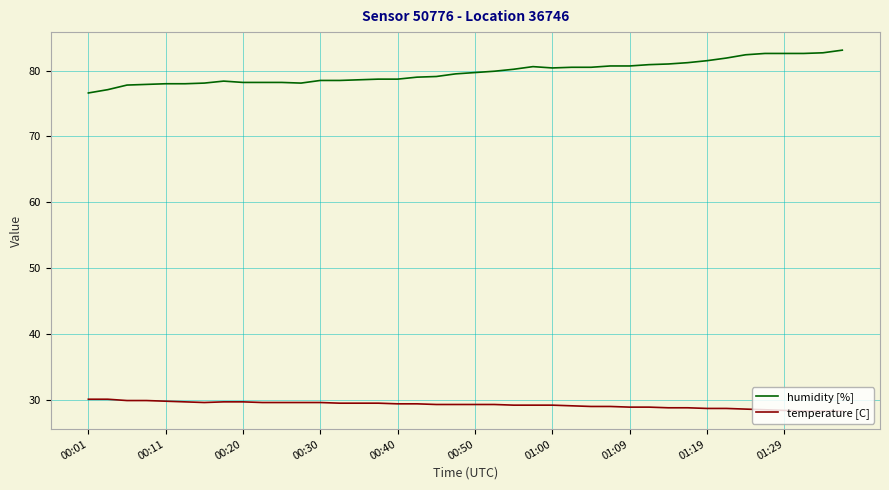

What is the average value of the temperature [C] series?

29.2